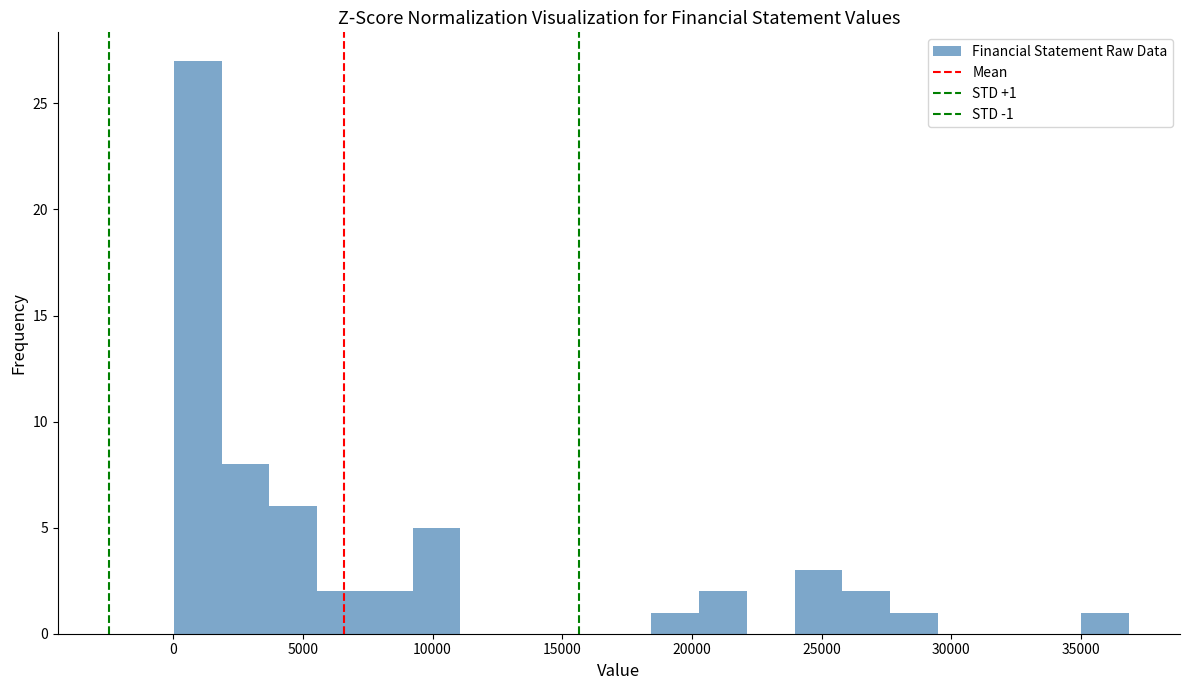

Read against the x-axis, roughly where is the centre of the tallest bar?

1000